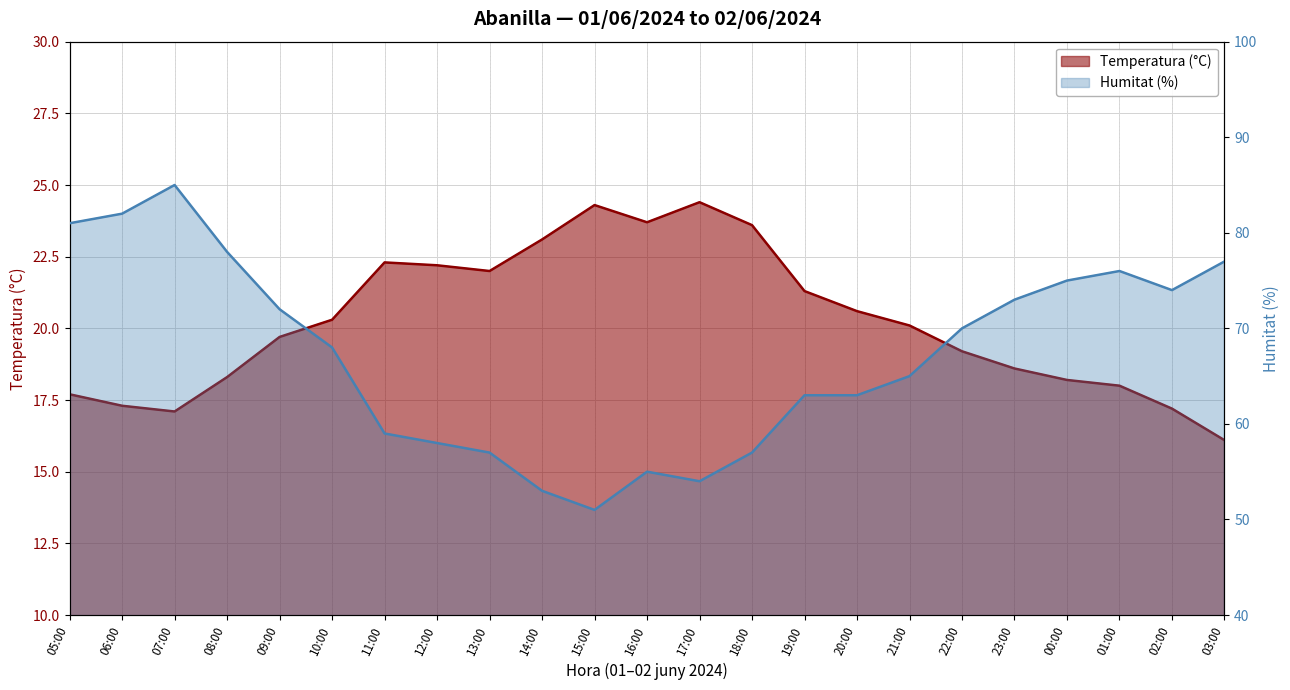

What is the lowest value of the Humitat (%) series?

51.0